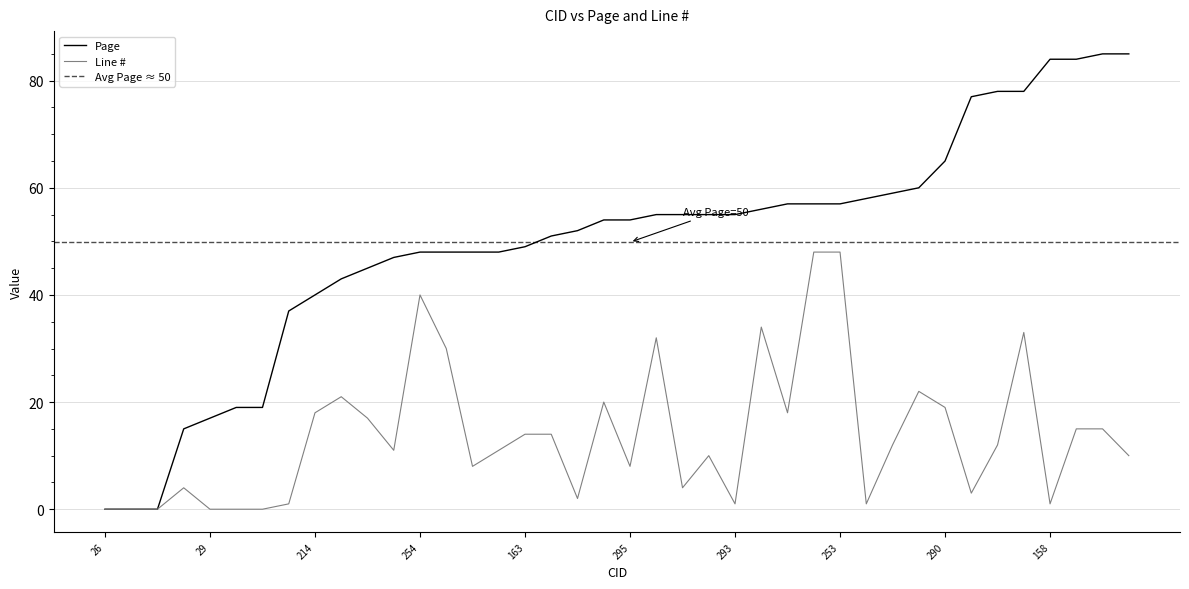

Is the value of Page at 215 greater than the value of Line # at 295?

Yes